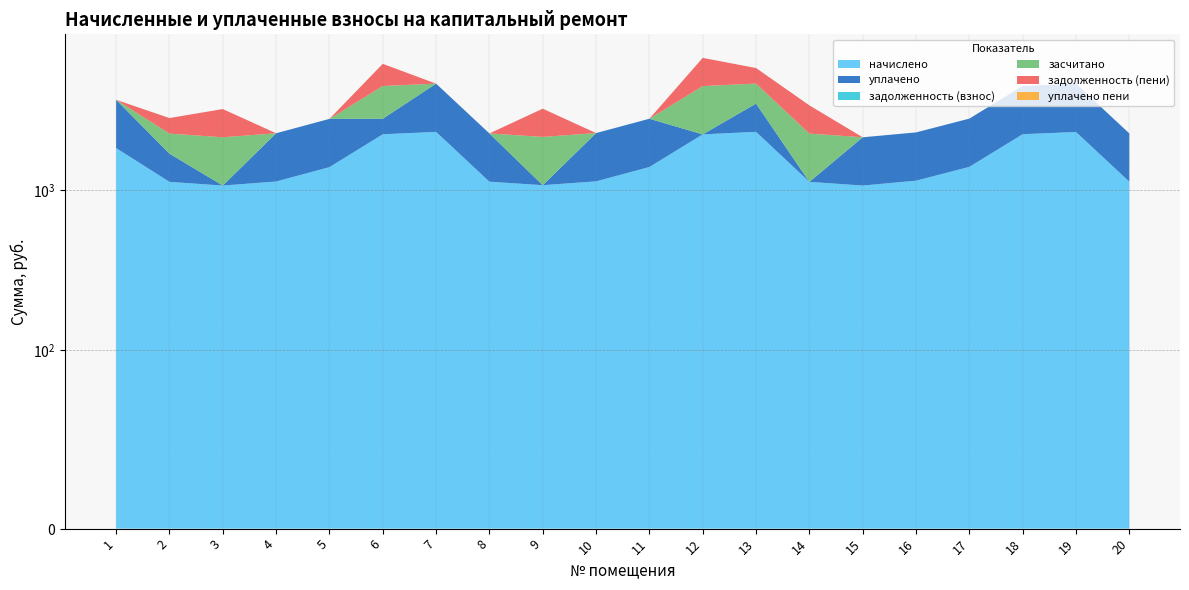

Reading left to right, list all the values displayed in this chart.

начислено: 1=1829.9	2=1126.1	3=1068.1	4=1131.6	5=1391.0	6=2230.1	7=2307.4	8=1128.8	9=1073.6	10=1134.4	11=1393.8	12=2227.3	13=2310.1	14=1126.1	15=1068.1	16=1145.4	17=1396.6	18=2232.9	19=2304.6	20=1128.8
уплачено: 1=1829.9	2=563.0	3=0.0	4=1131.6	5=1391.0	6=557.5	7=2307.4	8=1128.8	9=0.0	10=1134.4	11=1393.8	12=0.0	13=1155.1	14=0.0	15=1068.1	16=1145.4	17=1396.6	18=2232.9	19=2304.6	20=1128.8
задолженность (взнос): 1=0.0	2=0.0	3=0.0	4=0.0	5=0.0	6=0.0	7=0.0	8=0.0	9=0.0	10=0.0	11=0.0	12=0.0	13=0.0	14=0.0	15=0.0	16=0.0	17=0.0	18=0.0	19=0.0	20=0.0
засчитано: 1=0.0	2=563.0	3=1068.1	4=0.0	5=0.0	6=1672.6	7=0.0	8=0.0	9=1073.6	10=0.0	11=0.0	12=2227.3	13=1155.1	14=1126.1	15=0.0	16=0.0	17=0.0	18=0.0	19=0.0	20=0.0
задолженность (пени): 1=0.0	2=563.0	3=1068.1	4=0.0	5=0.0	6=1672.6	7=0.0	8=0.0	9=1073.6	10=0.0	11=0.0	12=2227.3	13=1155.1	14=1126.1	15=0.0	16=0.0	17=0.0	18=0.0	19=0.0	20=0.0
уплачено пени: 1=0.0	2=0.0	3=0.0	4=0.0	5=0.0	6=0.0	7=0.0	8=0.0	9=0.0	10=0.0	11=0.0	12=0.0	13=0.0	14=0.0	15=0.0	16=0.0	17=0.0	18=0.0	19=0.0	20=0.0